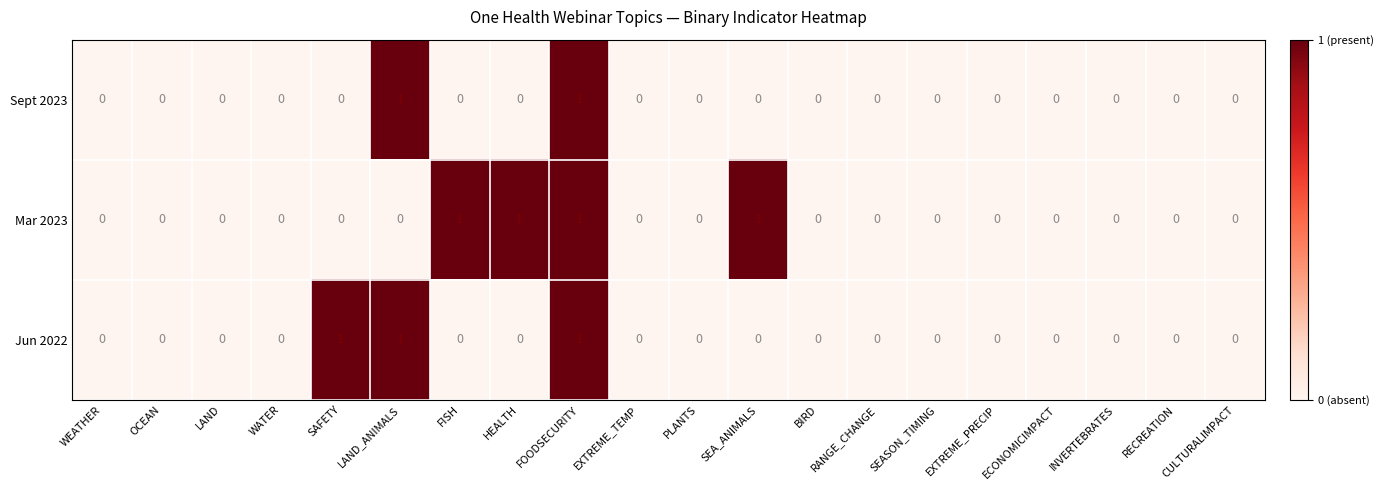

True or false: Mar 2023 has a value of 0 at SEASON_TIMING.

True